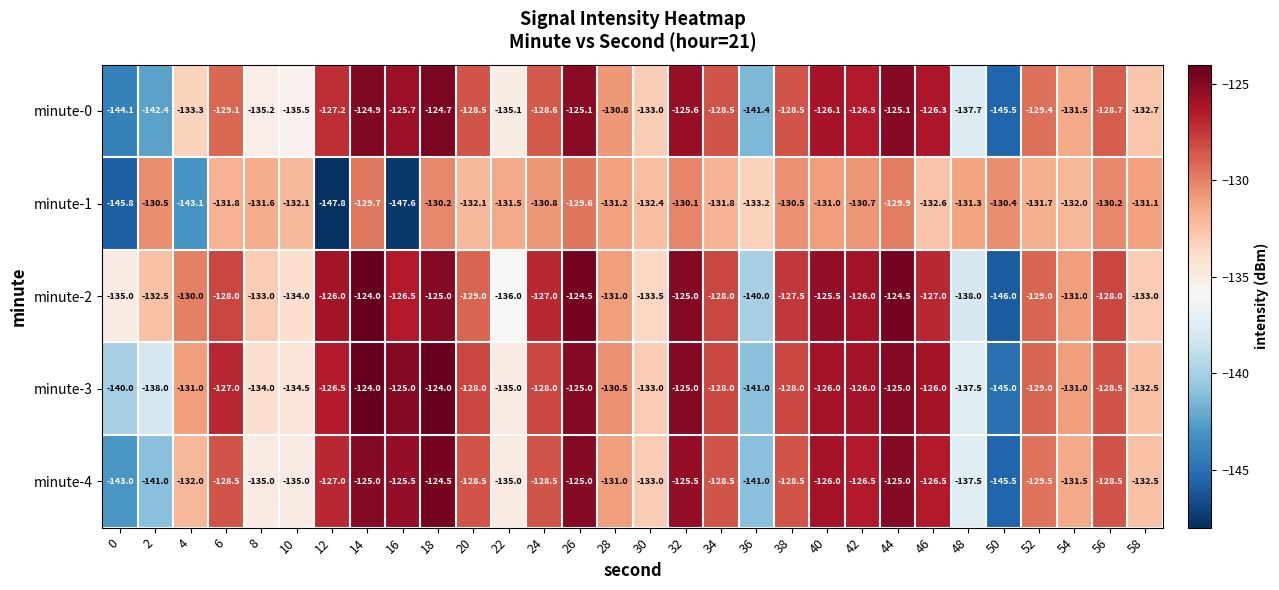

What value does the minute-4 series have at 10?

-135.0